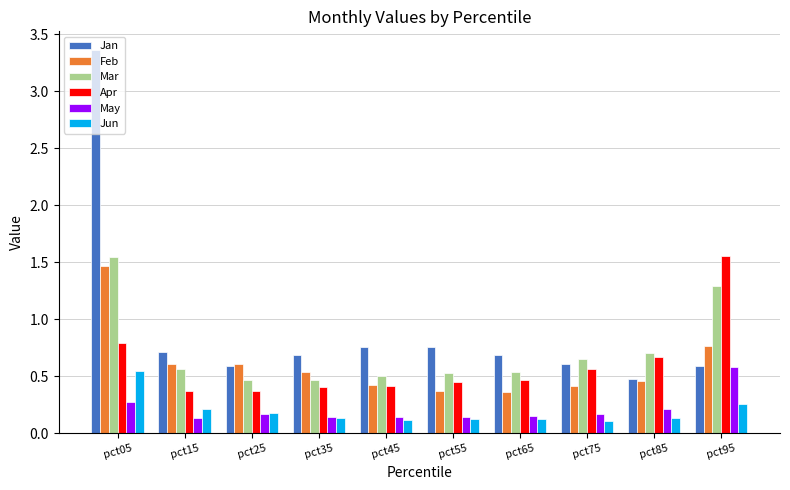

Count the Mar values in the range 0 to 1.

8